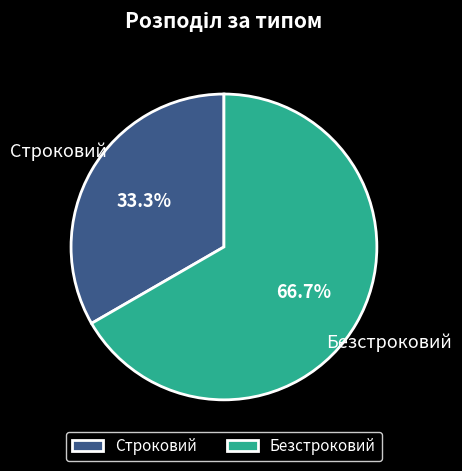

What percentage is the Безстроковий slice, to the nearest percent?

67%